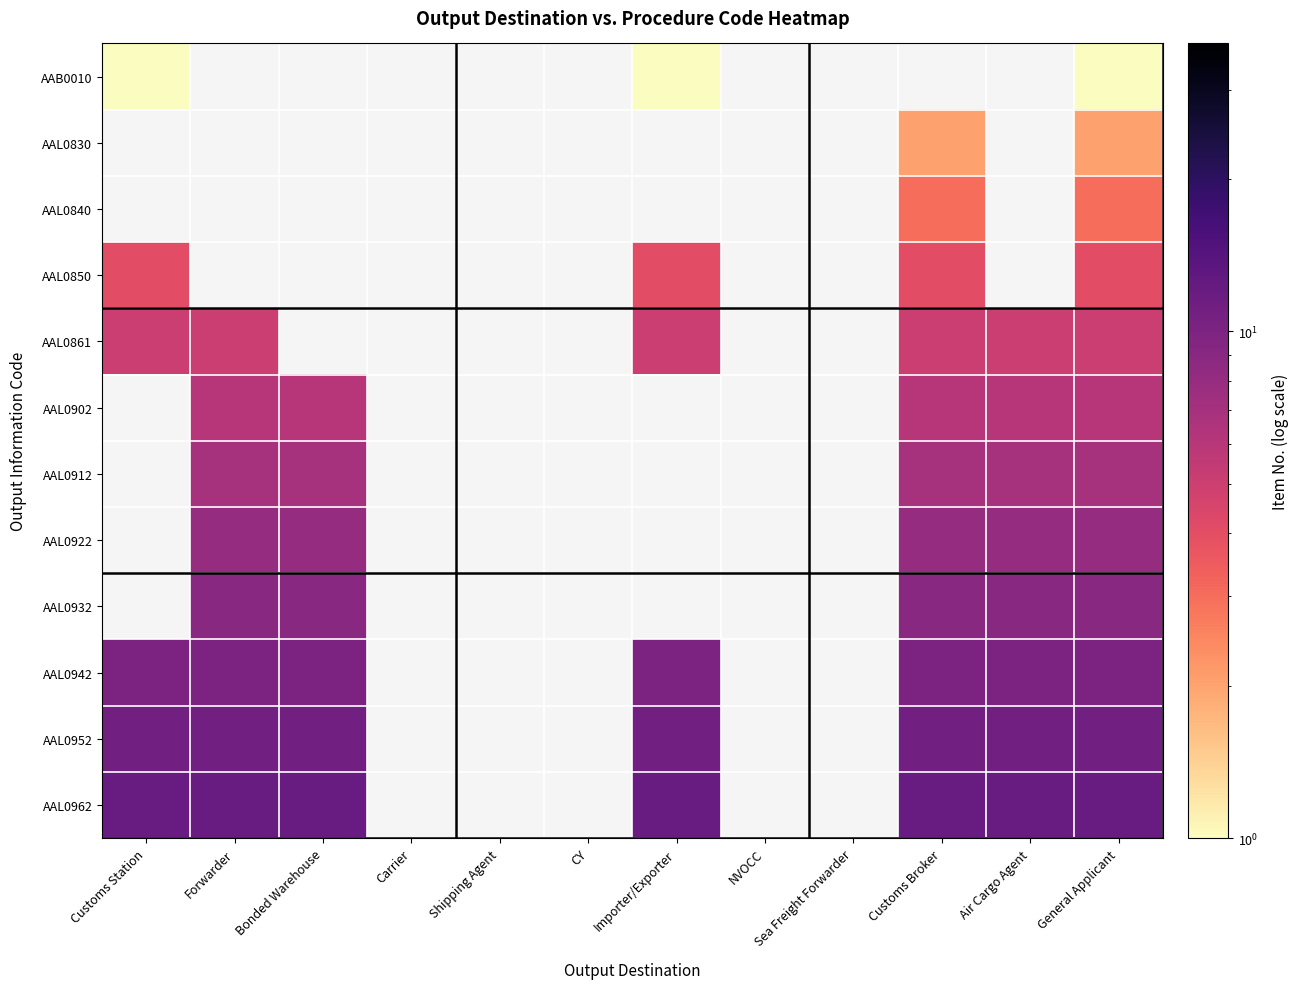

What is the total value across all series at General Applicant?

78